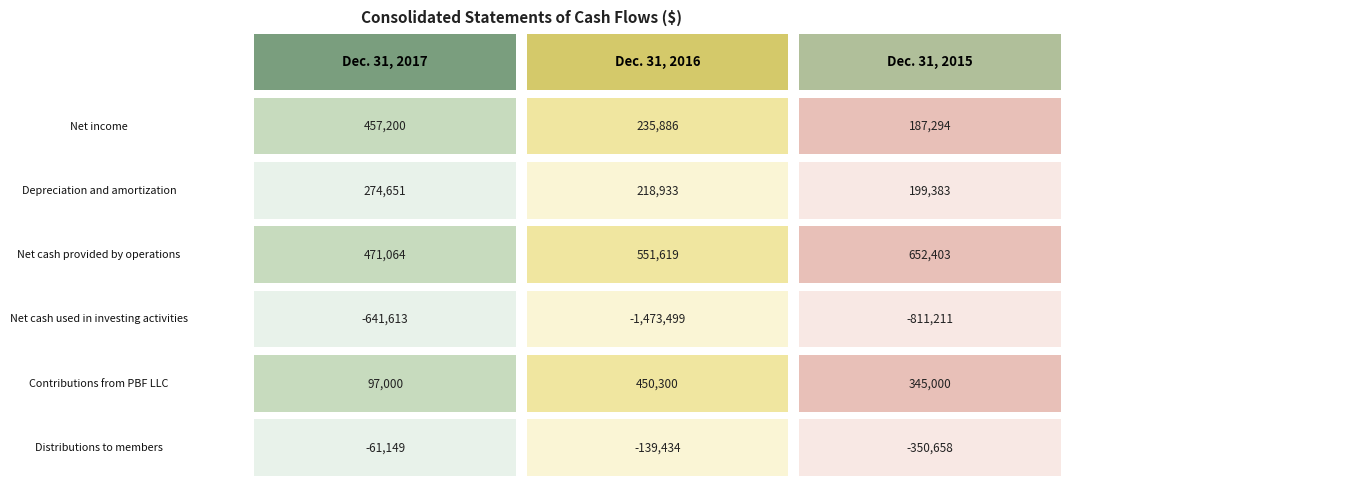

Reading left to right, extract all data points from this chart.

Net income: Dec. 31, 2017=457200	Dec. 31, 2016=235886	Dec. 31, 2015=187294
Depreciation and amortization: Dec. 31, 2017=274651	Dec. 31, 2016=218933	Dec. 31, 2015=199383
Net cash provided by operations: Dec. 31, 2017=471064	Dec. 31, 2016=551619	Dec. 31, 2015=652403
Net cash used in investing activities: Dec. 31, 2017=-641613	Dec. 31, 2016=-1473499	Dec. 31, 2015=-811211
Contributions from PBF LLC: Dec. 31, 2017=97000	Dec. 31, 2016=450300	Dec. 31, 2015=345000
Distributions to members: Dec. 31, 2017=-61149	Dec. 31, 2016=-139434	Dec. 31, 2015=-350658